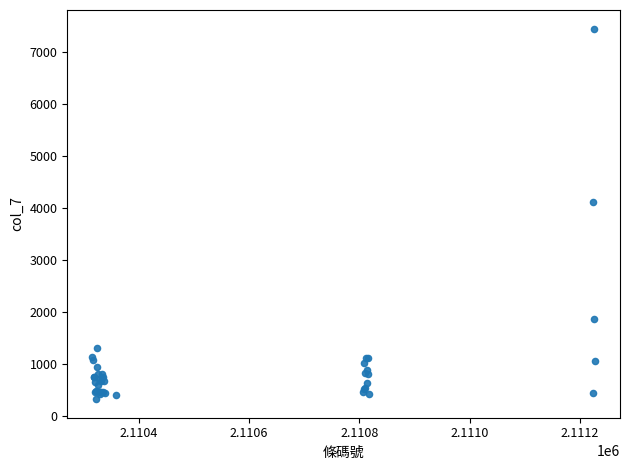

What Y value in the scatter plot is closest to 3890?

4126